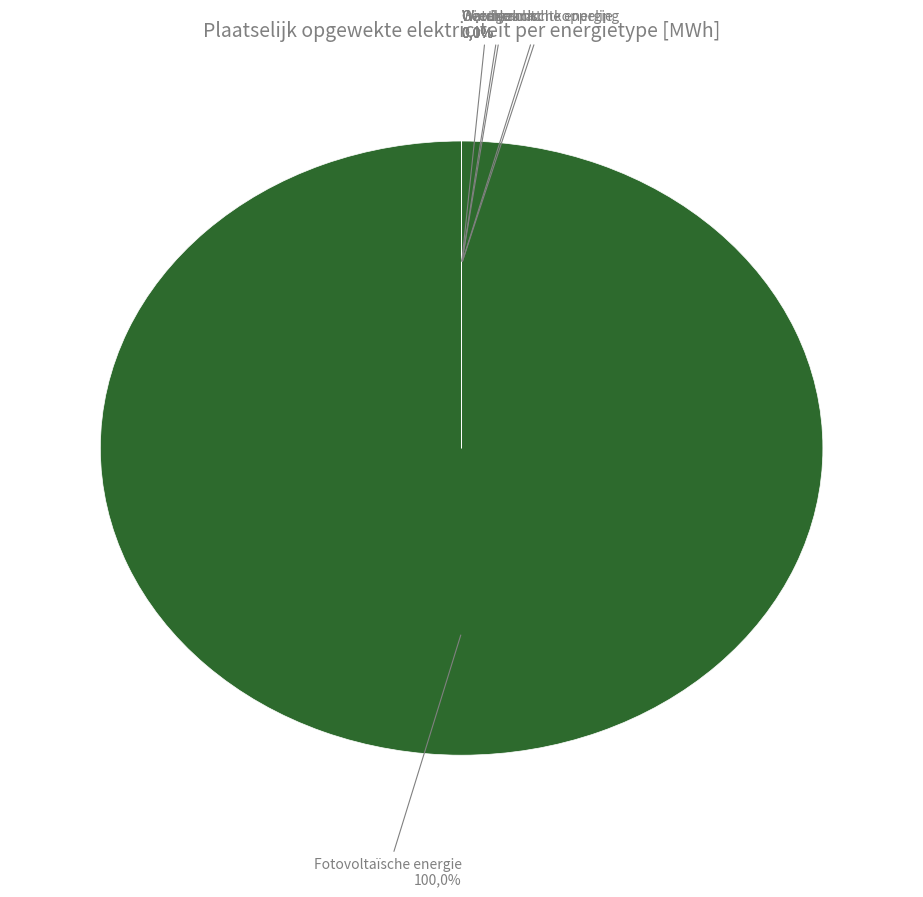

What percentage is the Fotovoltaïsche energie slice, to the nearest percent?

100%